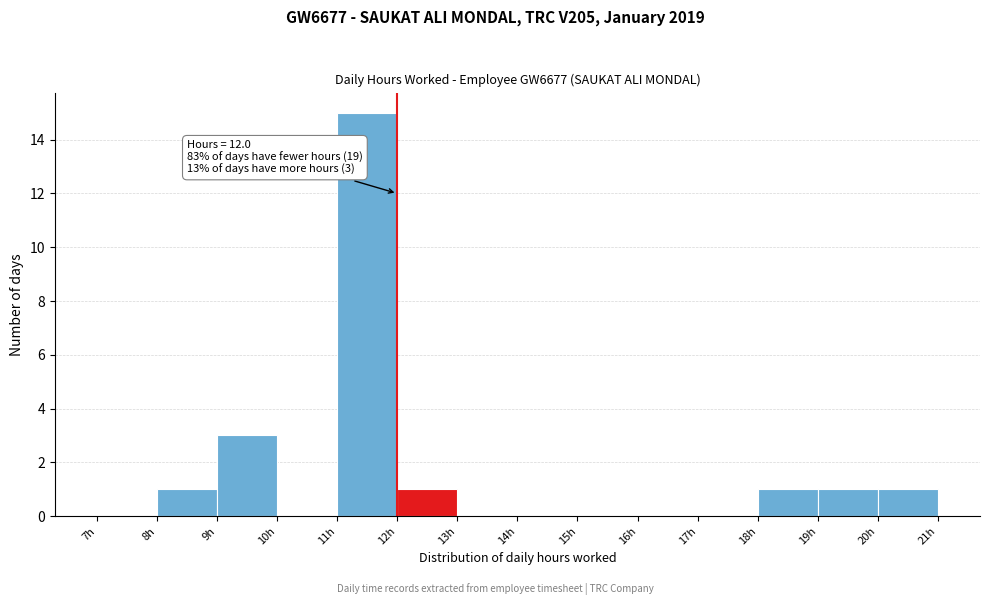

Which range on the x-axis has the tallest bar?

11 to 12